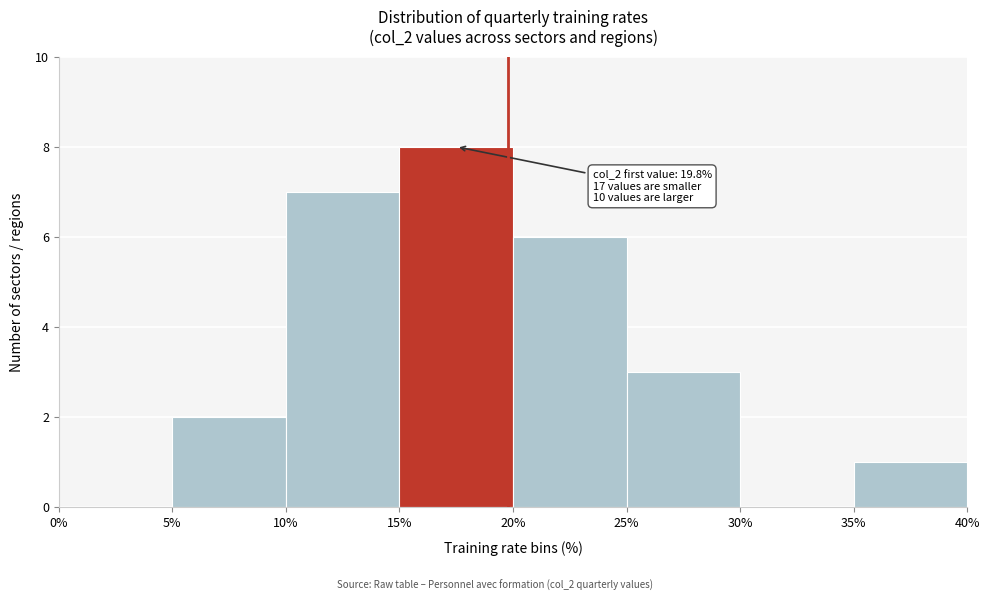

Over which range of the x-axis is the bar tallest?

15% to 20%